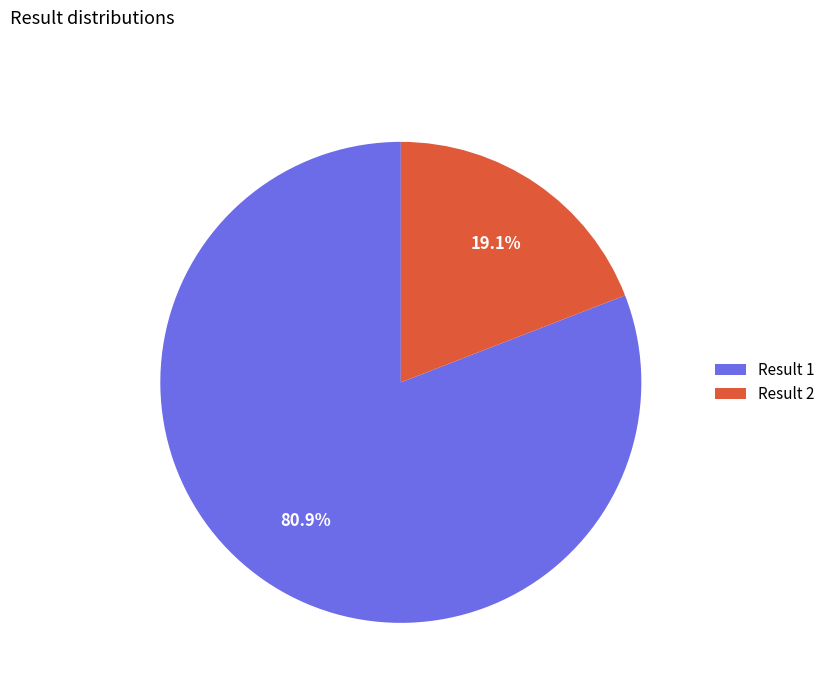

Which category accounts for the majority?

Result 1